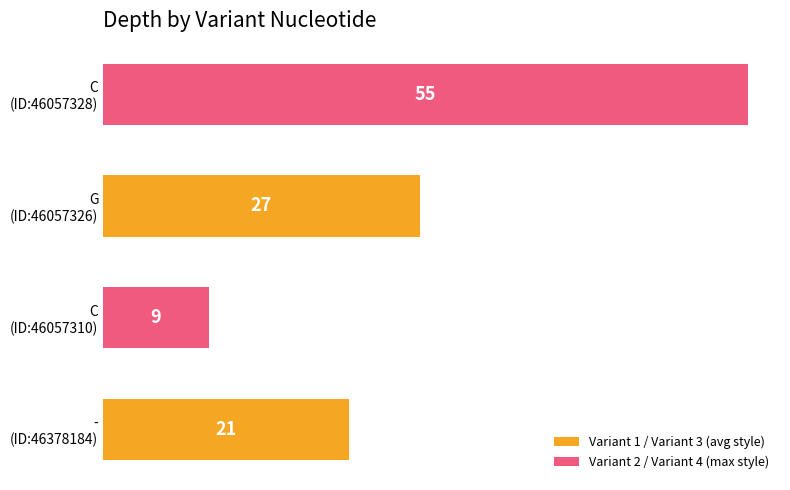

What is the sum of all values?

112